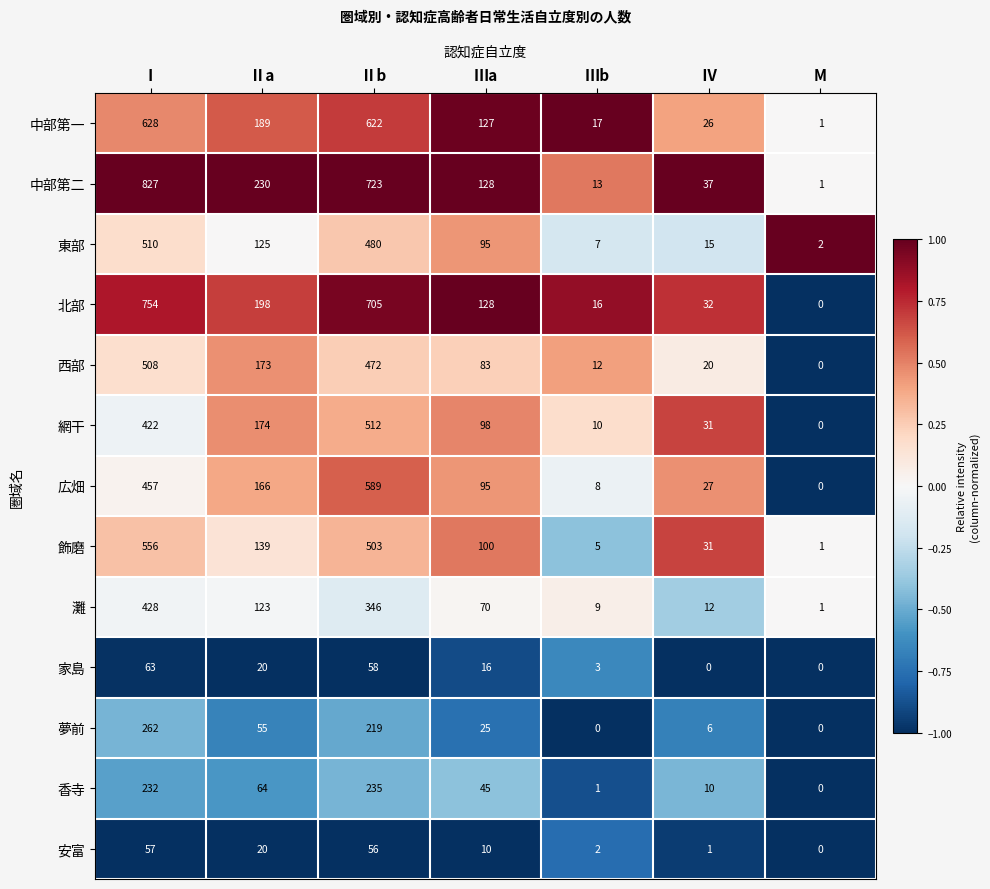

At which category is the sum across all series the highest?

Ⅰ